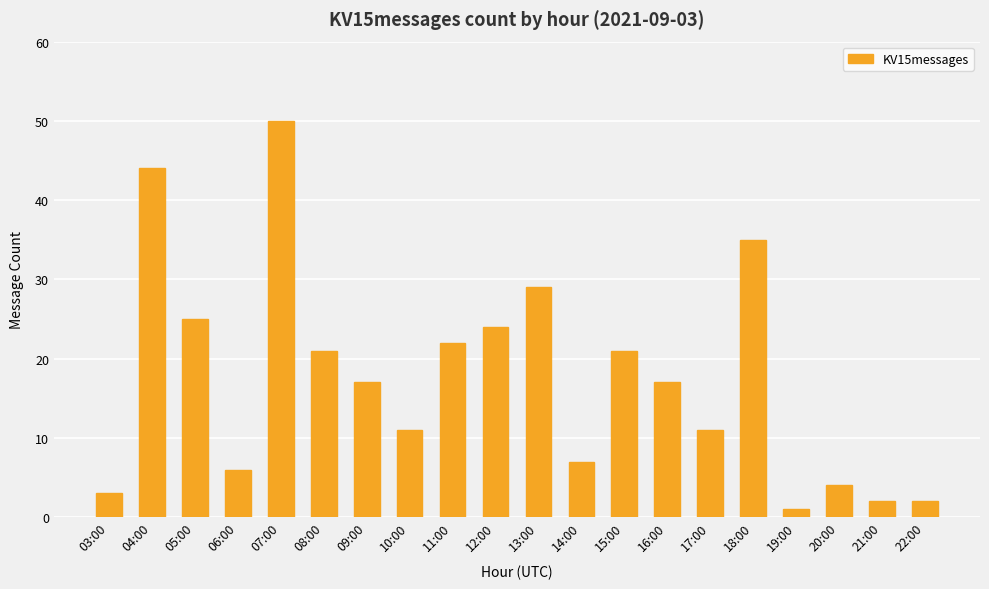

What is the difference between the second highest and second lowest values?

42